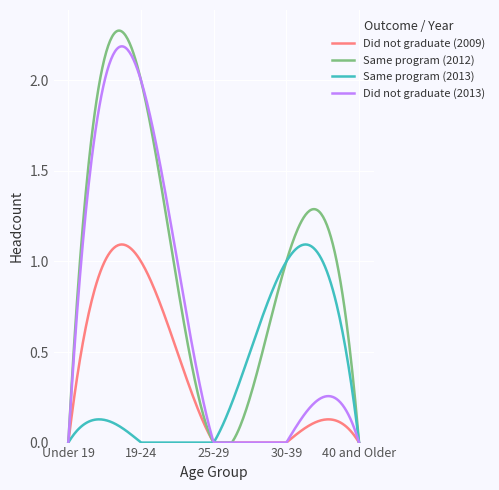

What are all the series names shown in the legend?

Did not graduate (2009), Same program (2012), Same program (2013), Did not graduate (2013)